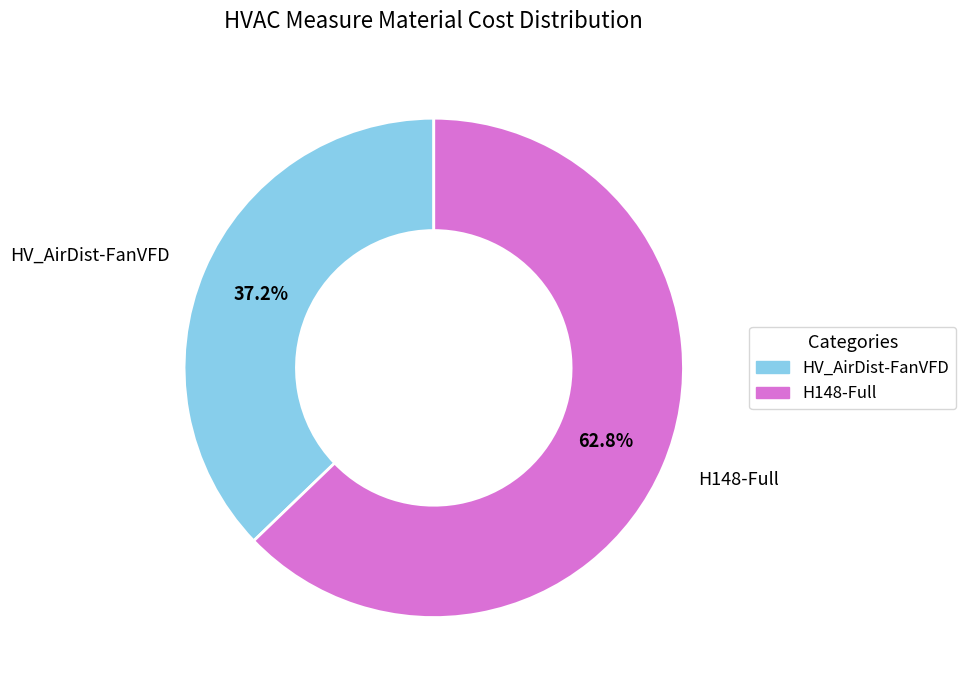

To the nearest percent, what is the average slice percentage?

50%